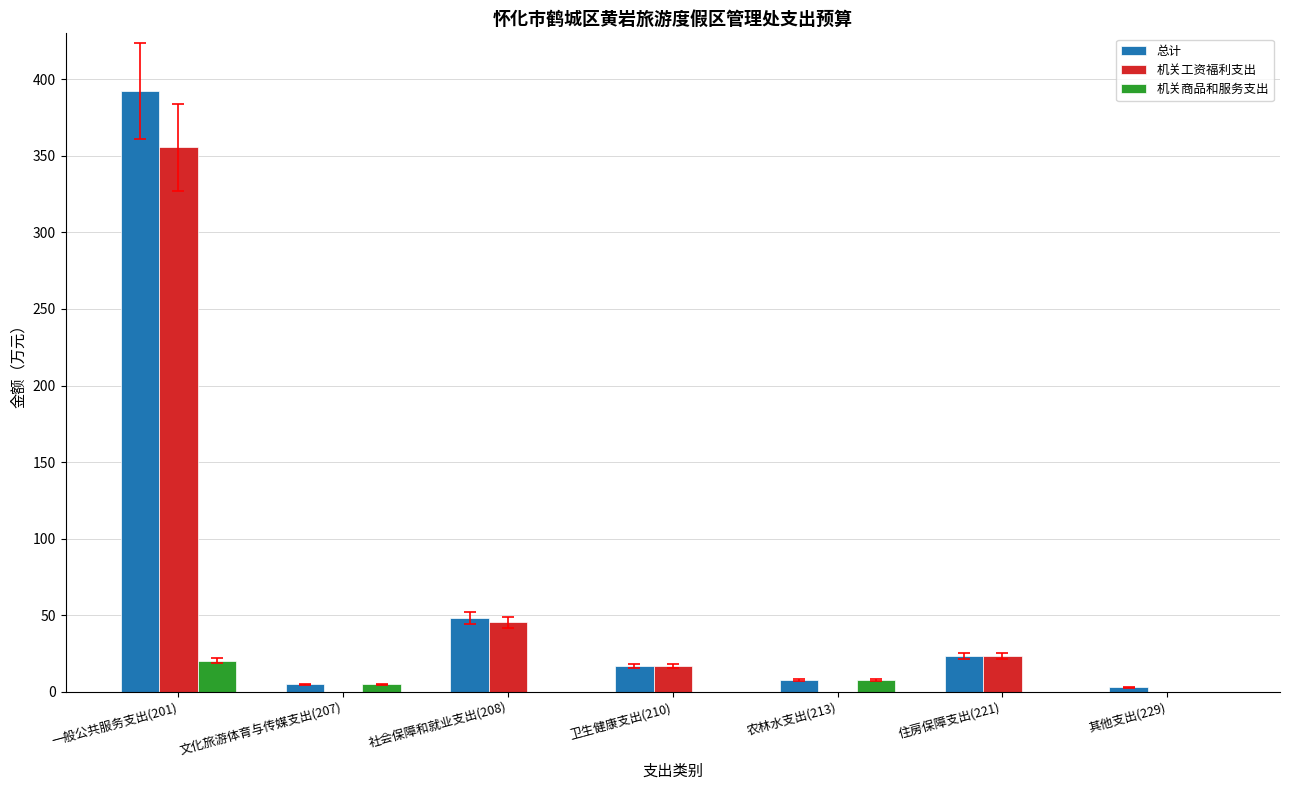

At which category is the sum across all series the highest?

一般公共服务支出(201)